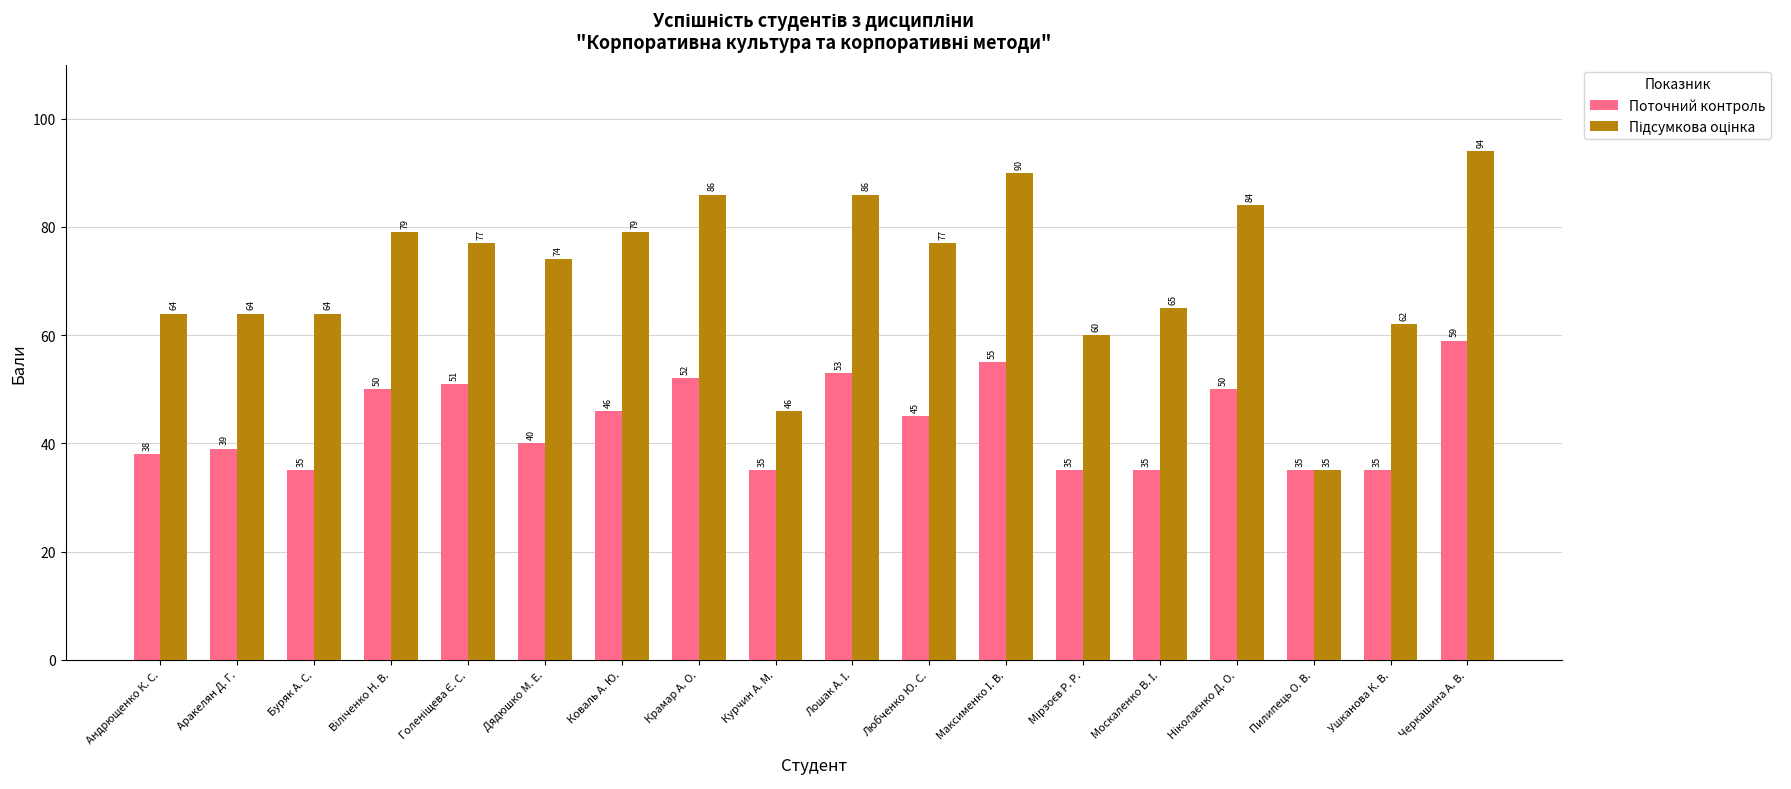

Are the bars horizontal?

No